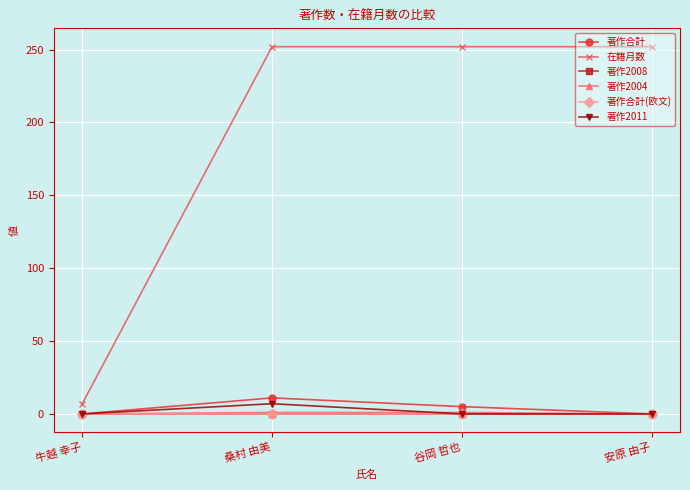

True or false: 著作2008 and 著作合計 cross at least once.

False